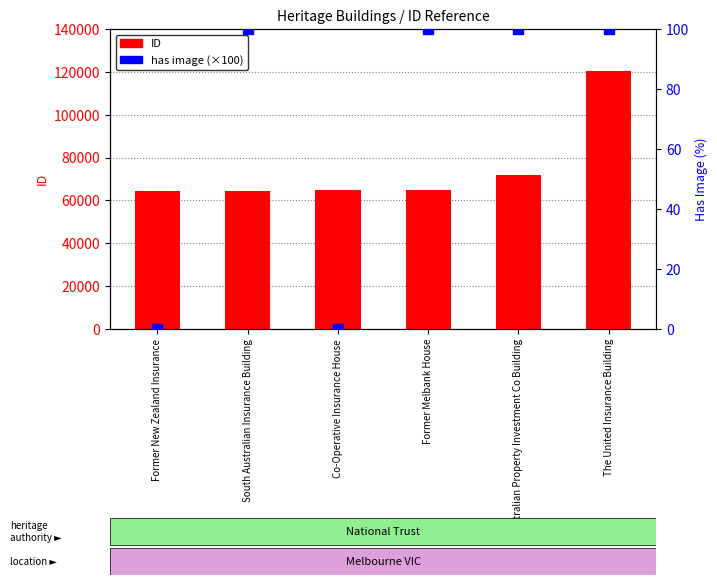

Which series has the largest Y range (max minus min)?

ID